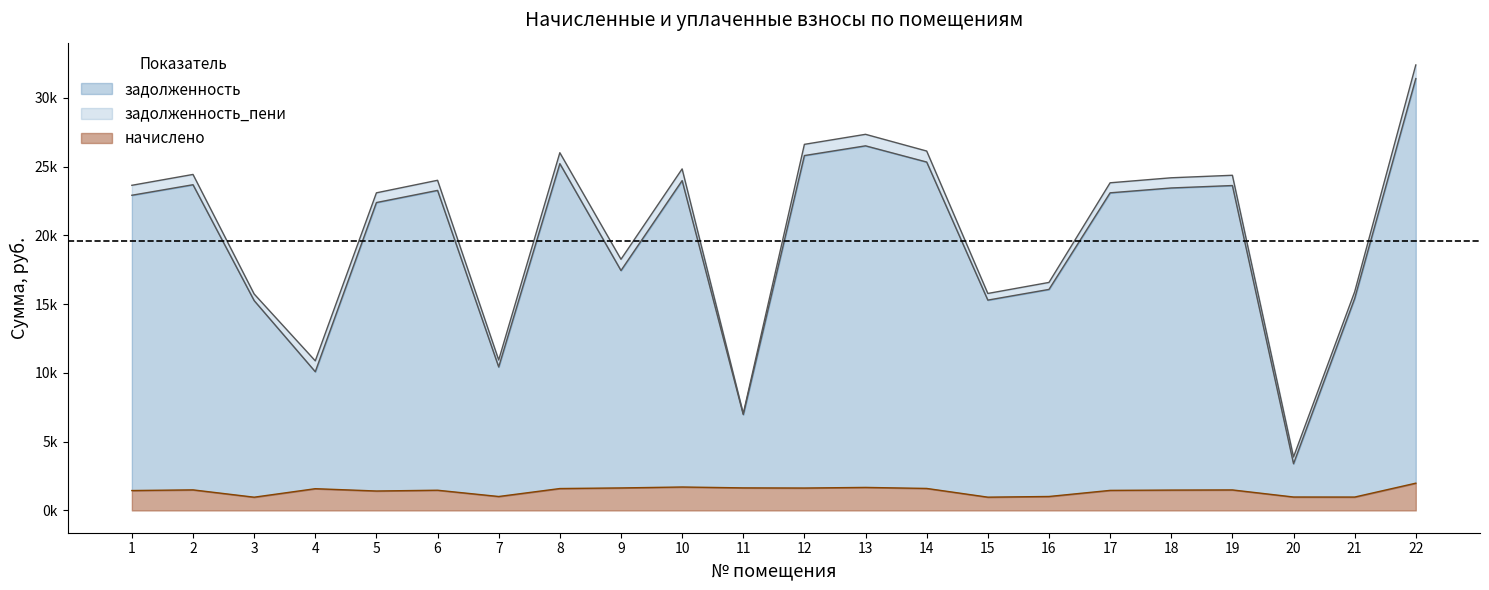

What is the highest value of the задолженность series?

31391.6